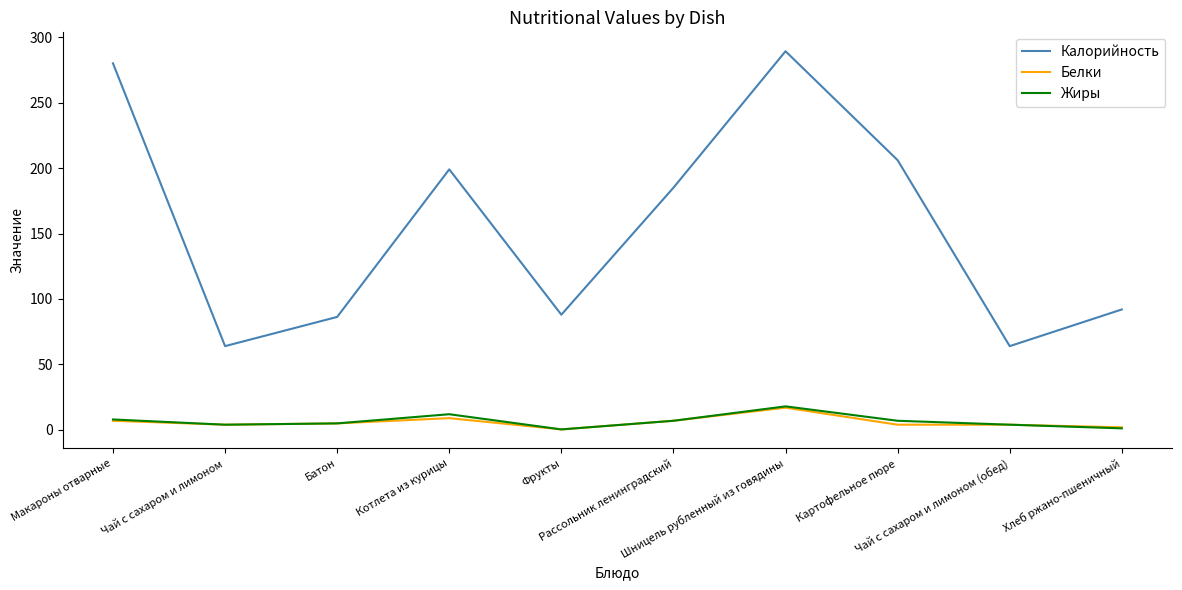

What is the total value across all series at Котлета из курицы?

220.0